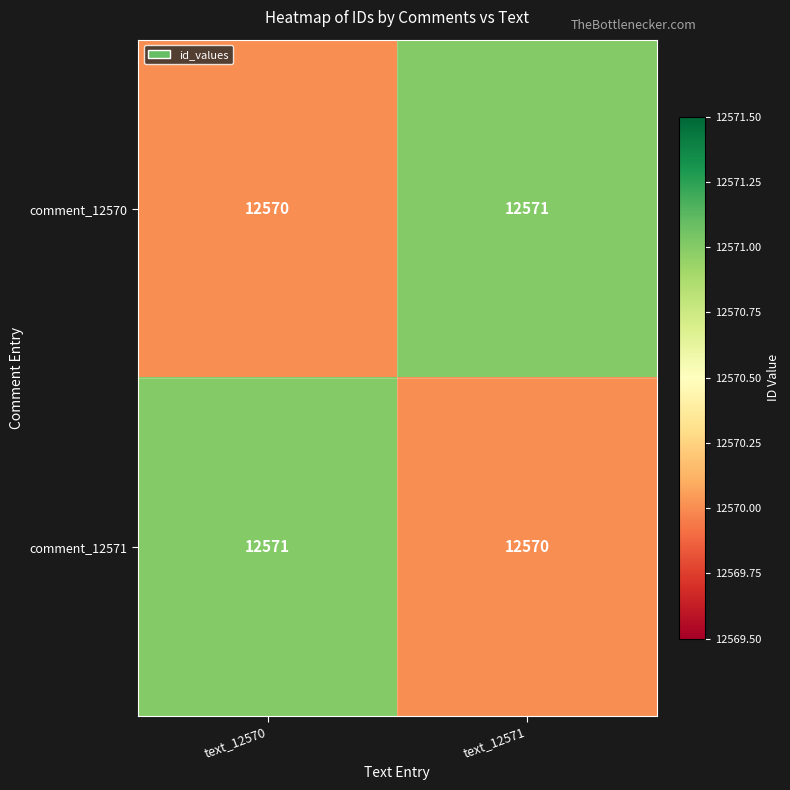

At which label does comment_12571 reach its minimum?

text_12571